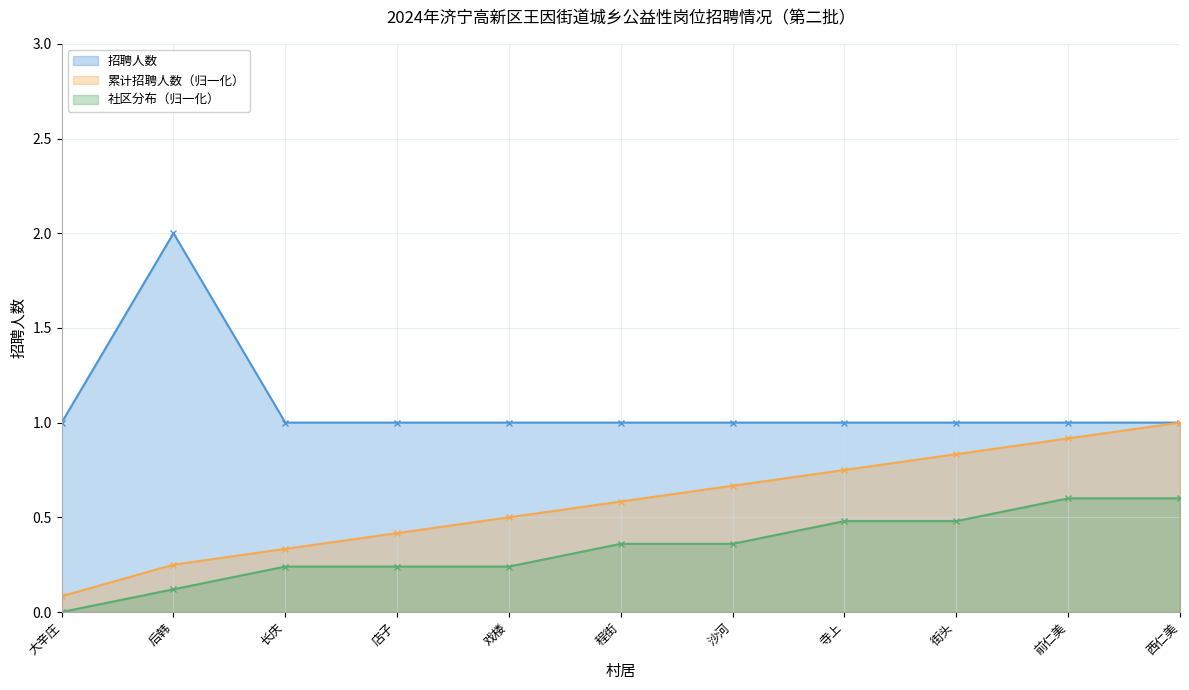

The chart shows a value of 1 at 程街. True or false?

True